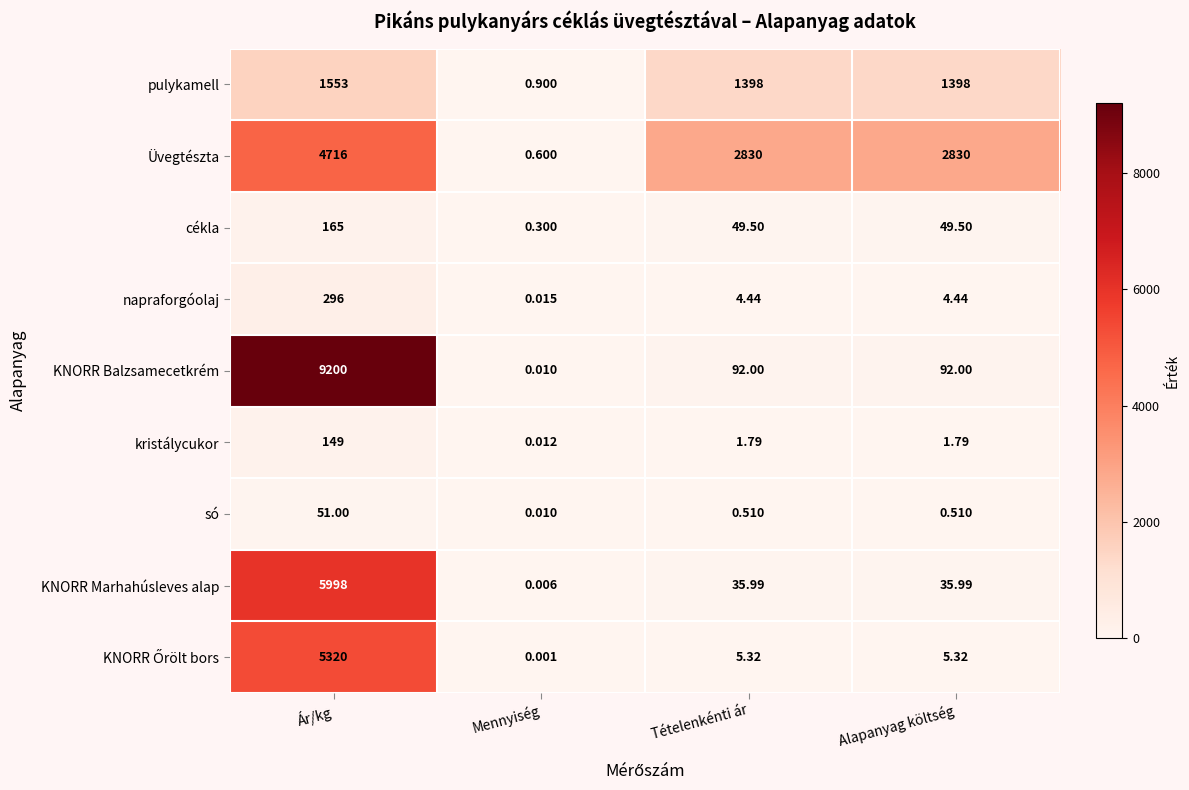

Which category has the highest value in the pulykamell series?

Ár/kg